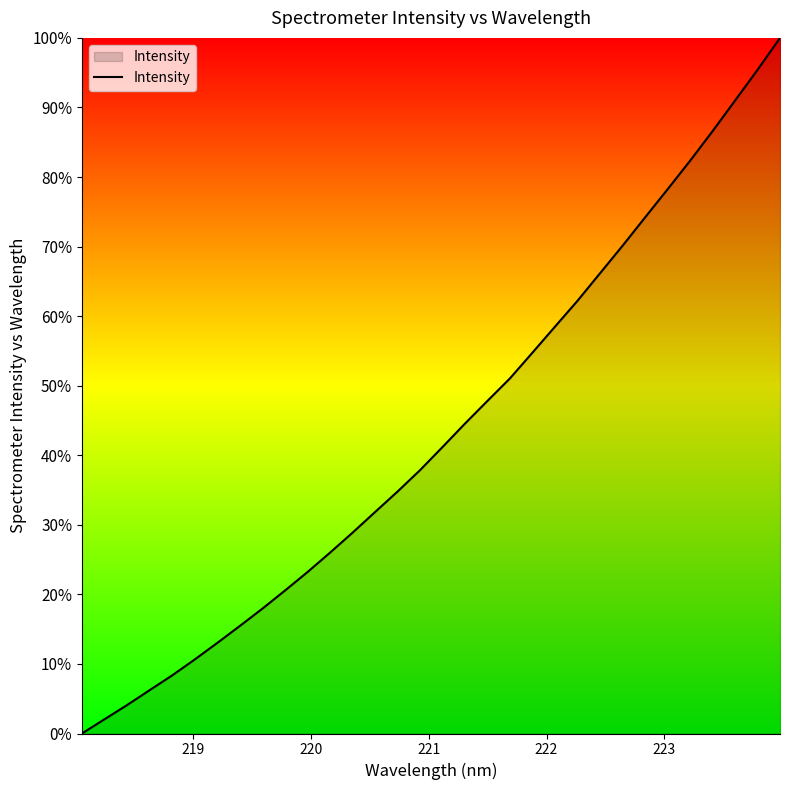

True or false: the data has more than 0 interior local peaks.

False